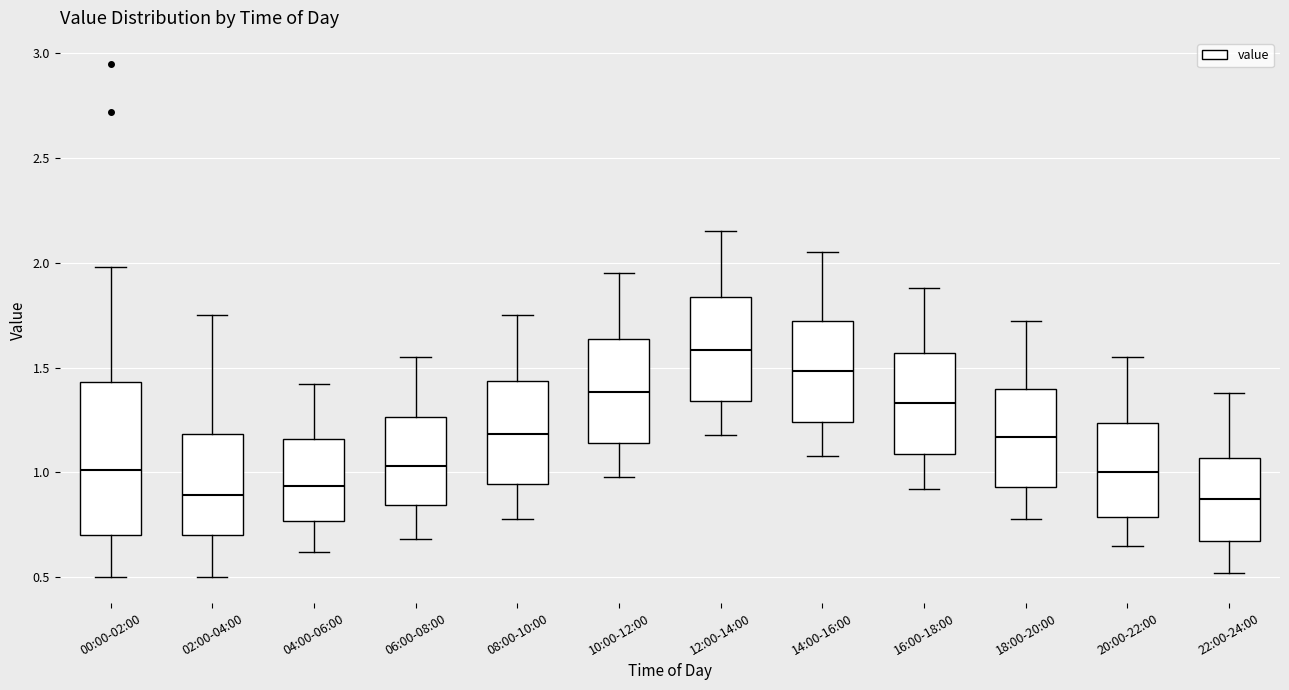

Reading left to right, read every box against the y-axis: the position of its median line, the range the box covers, and the ends of its whiskers. The values are not printed on the chart, so give them approximately, as read against the axis.

00:00-02:00: median 1.00, box 0.70 to 1.45, whiskers 0.50 to 2.00
02:00-04:00: median 0.90, box 0.70 to 1.20, whiskers 0.50 to 1.75
04:00-06:00: median 0.95, box 0.75 to 1.15, whiskers 0.60 to 1.40
06:00-08:00: median 1.05, box 0.85 to 1.25, whiskers 0.70 to 1.55
08:00-10:00: median 1.20, box 0.95 to 1.45, whiskers 0.80 to 1.75
10:00-12:00: median 1.40, box 1.15 to 1.65, whiskers 1.00 to 1.95
12:00-14:00: median 1.60, box 1.35 to 1.85, whiskers 1.20 to 2.15
14:00-16:00: median 1.50, box 1.25 to 1.70, whiskers 1.10 to 2.05
16:00-18:00: median 1.35, box 1.10 to 1.55, whiskers 0.90 to 1.90
18:00-20:00: median 1.15, box 0.95 to 1.40, whiskers 0.80 to 1.70
20:00-22:00: median 1.00, box 0.80 to 1.25, whiskers 0.65 to 1.55
22:00-24:00: median 0.90, box 0.65 to 1.05, whiskers 0.50 to 1.40